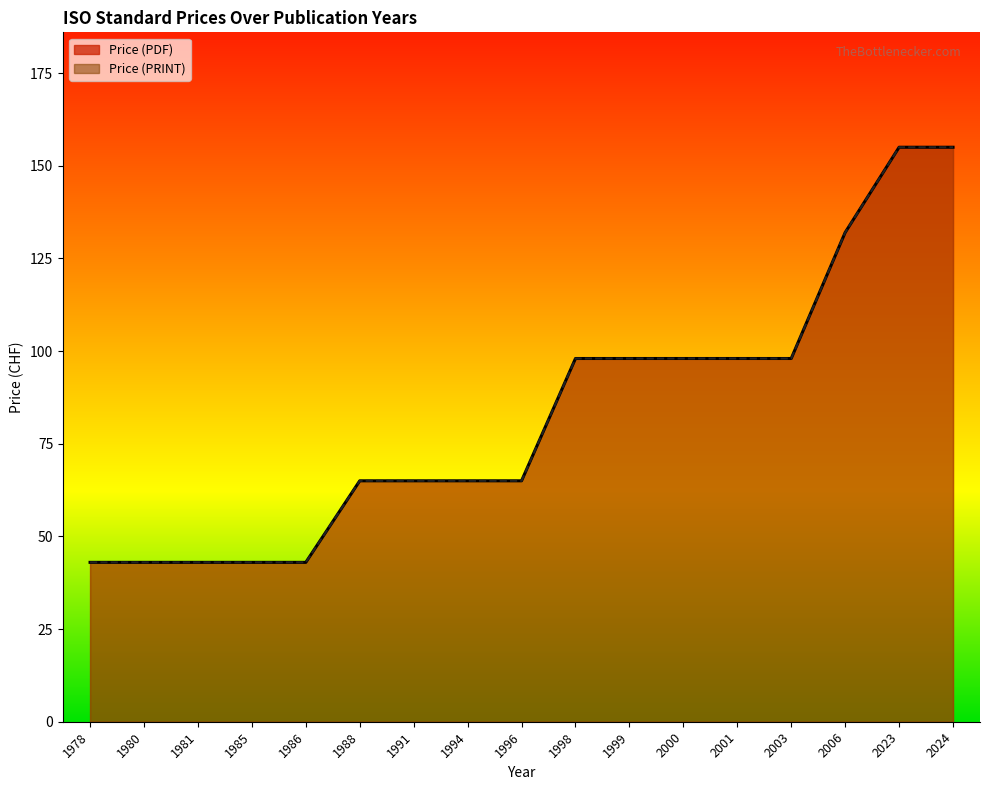

How many data points does each series have?

17